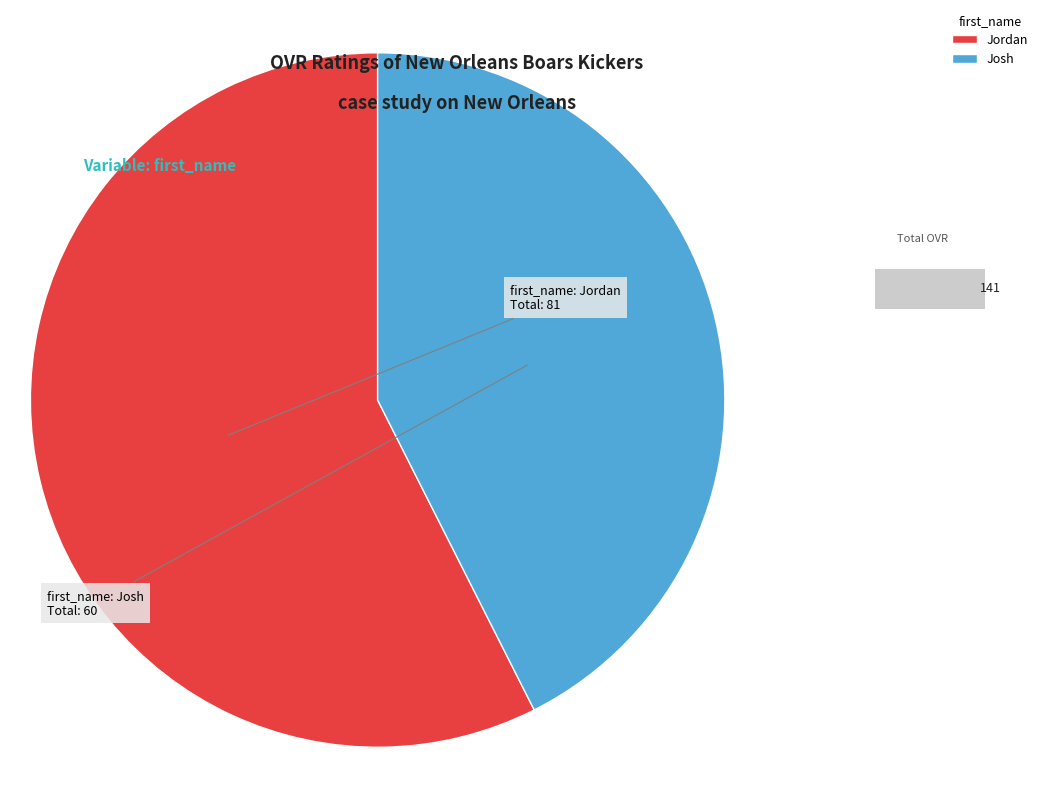

Does Josh account for over 50% of the chart?

No